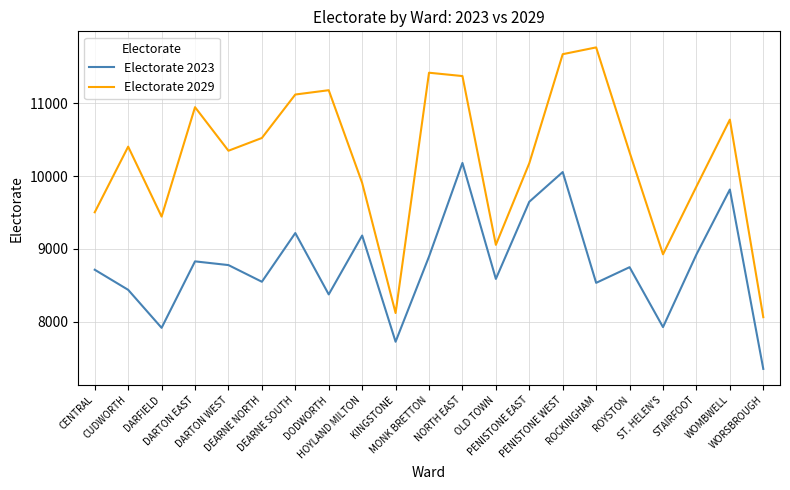

Which series has the largest total across all categories?

Electorate 2029